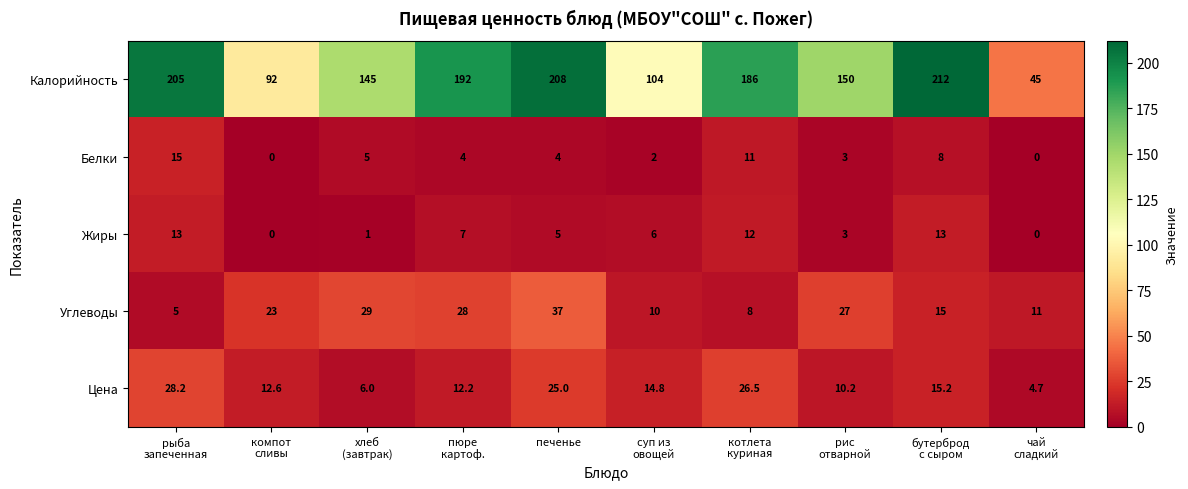

At пюре
картоф., list the series in order from smallest to largest.

Белки, Жиры, Цена, Углеводы, Калорийность